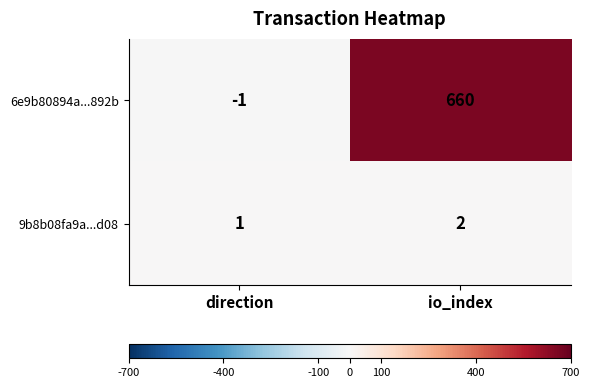

Count the number of categories in the chart.

2